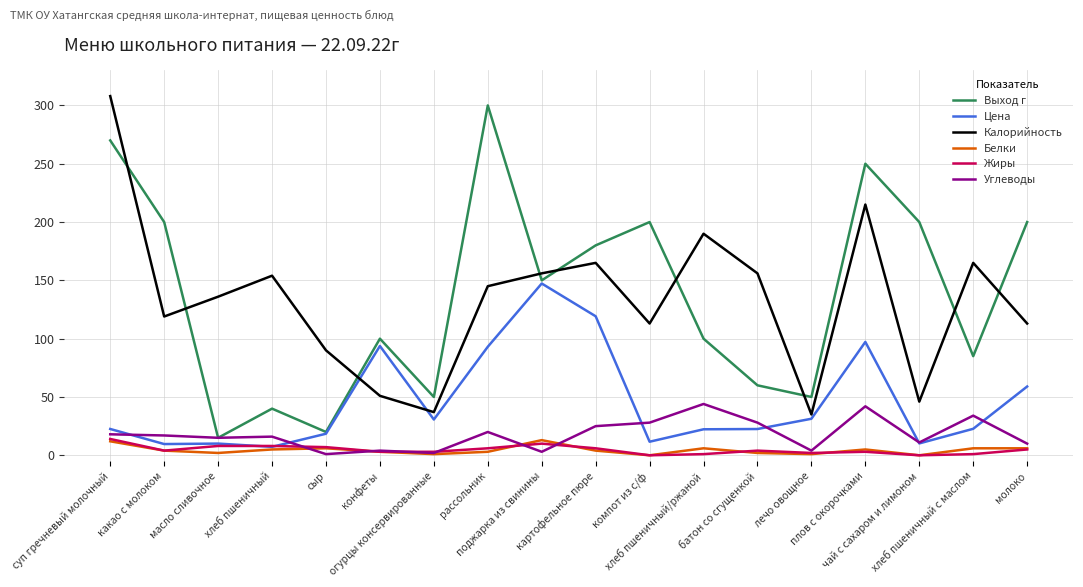

Read the Цена value at какао с молоком.

9.6